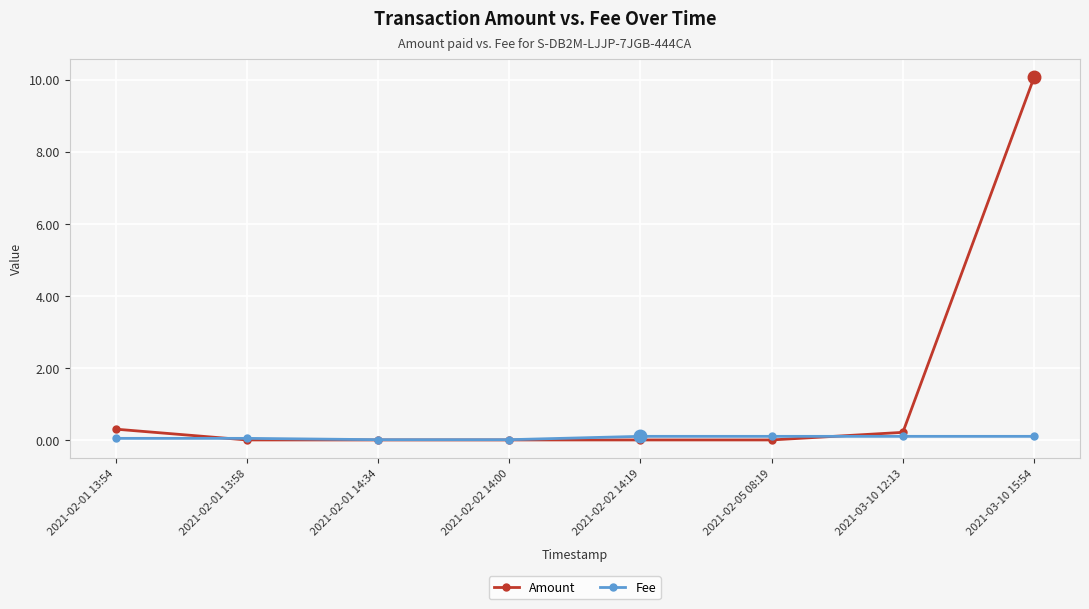

What is the difference between the maximum and minimum values in the Amount series?

10.1